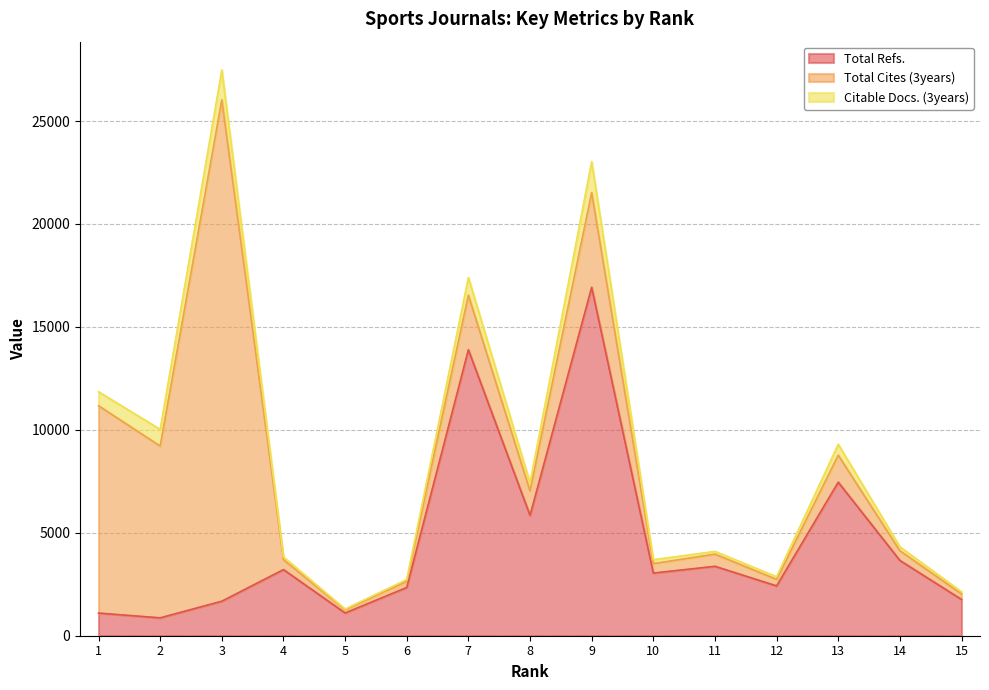

What is the maximum value for Total Refs.?

16924